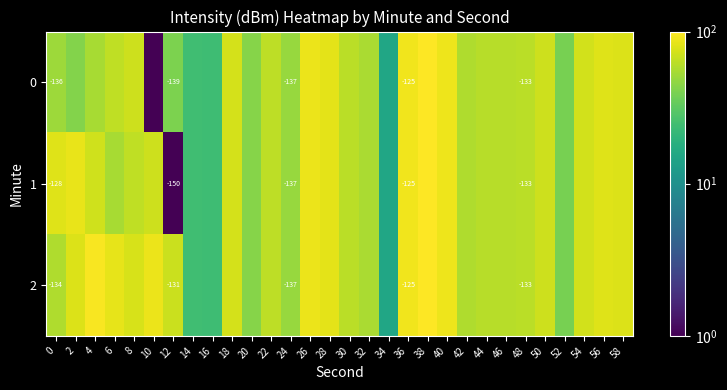

At which category is the sum across all series the highest?

38